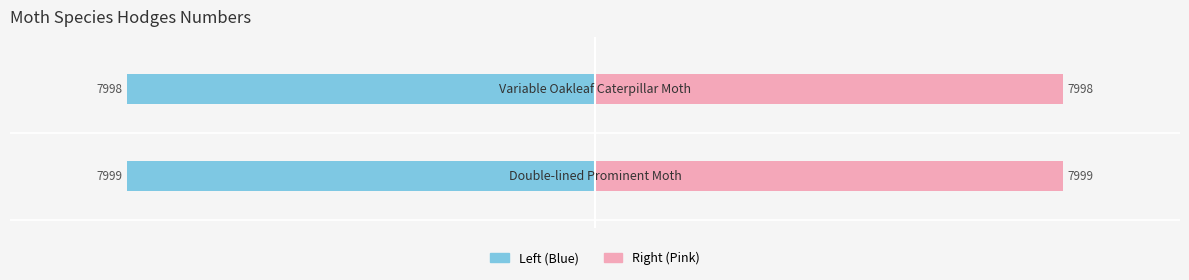

Reading left to right, what are all the values shown in this chart?

Hodges (Left): −10000=-7999	−7500=-7998
Hodges (Right): −10000=7999	−7500=7998